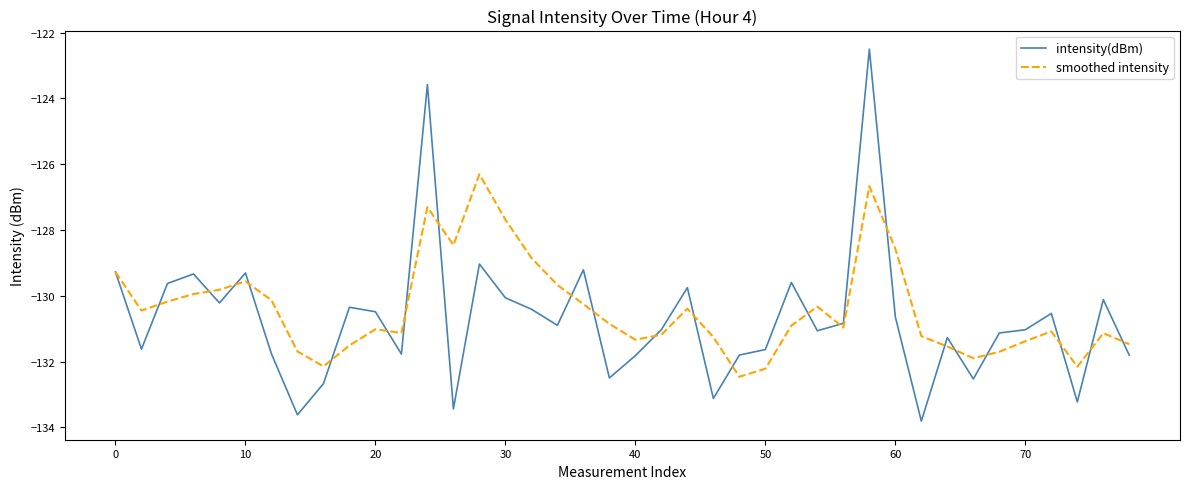

Rank the series by their maximum value, from lowest to highest.

smoothed intensity, intensity(dBm)